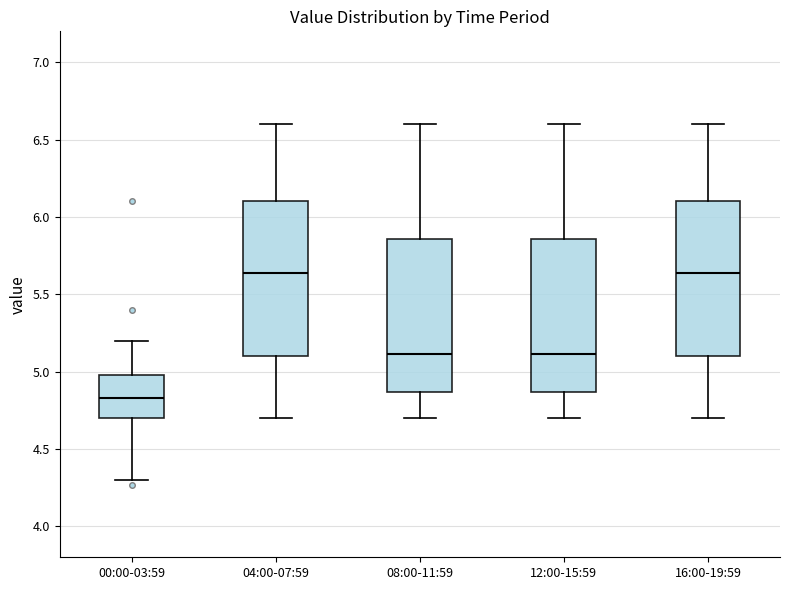

Where is the upper edge of the box for 00:00-03:59 on the y-axis? The values are not printed on the chart, so give them approximately, as read against the axis.

5.00